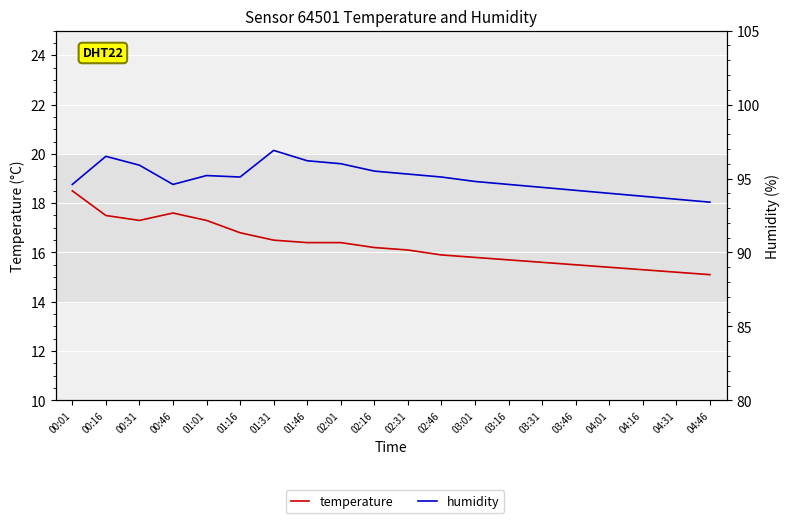

Between 04:01 and 04:46, which series saw the biggest shift?

humidity